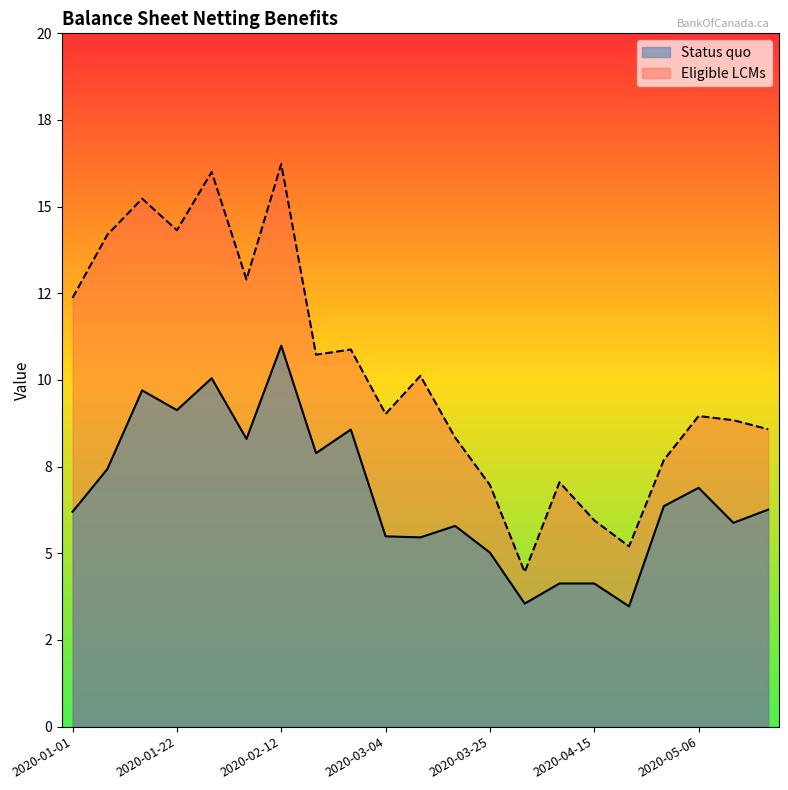

Between 2020-04-15 and 2020-05-06, which series saw the biggest shift?

Eligible LCMs